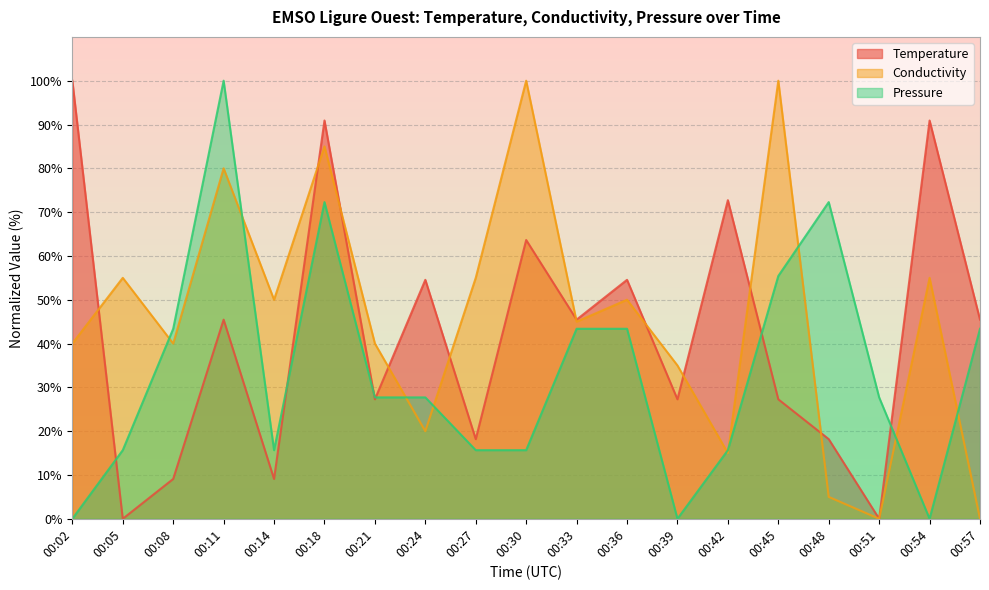

What is the difference between the maximum and minimum values in the Temperature series?

100.0